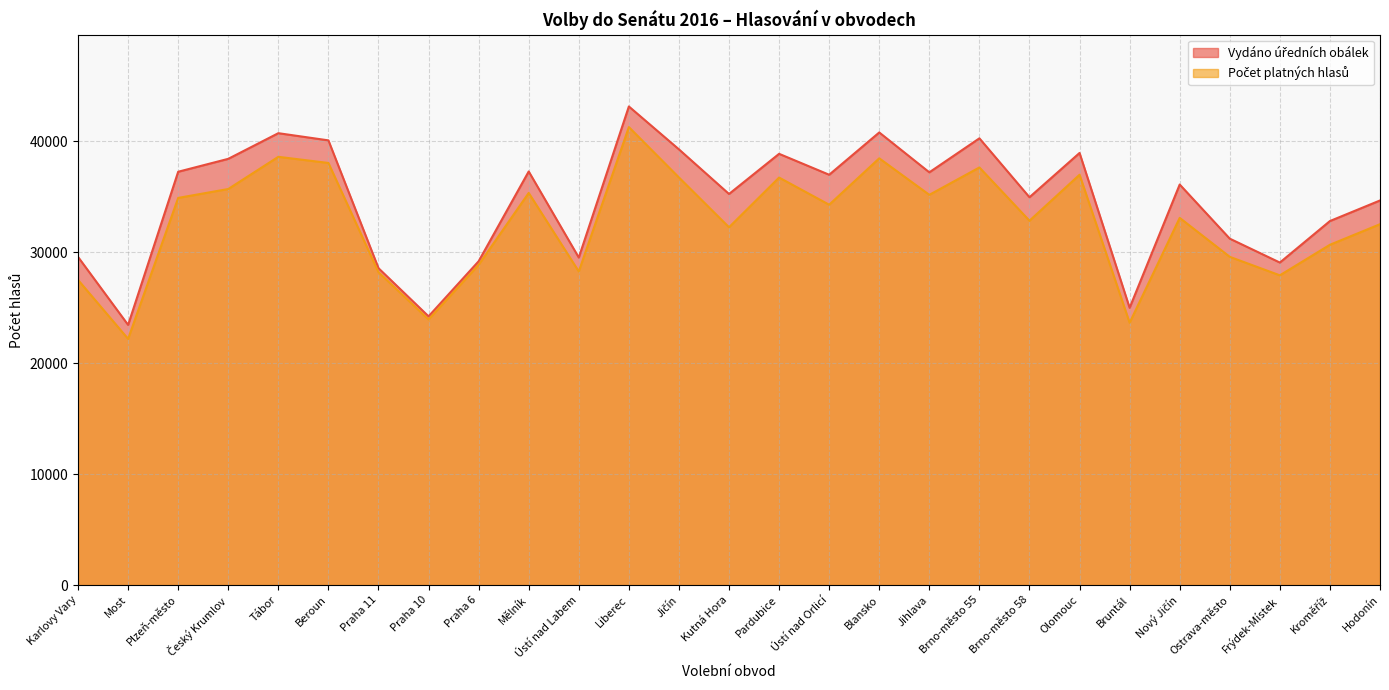

At how many categories does at least one series exceed 40367?

3